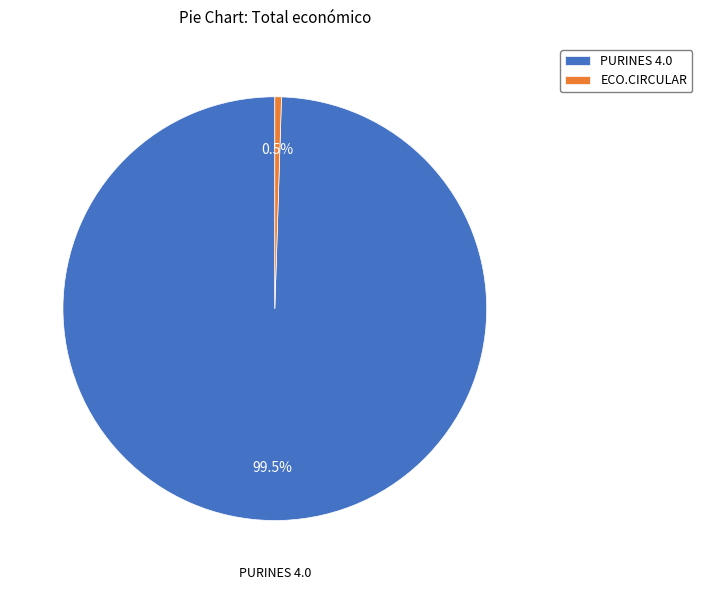

Which has a higher value, ECO.CIRCULAR or PURINES 4.0?

PURINES 4.0